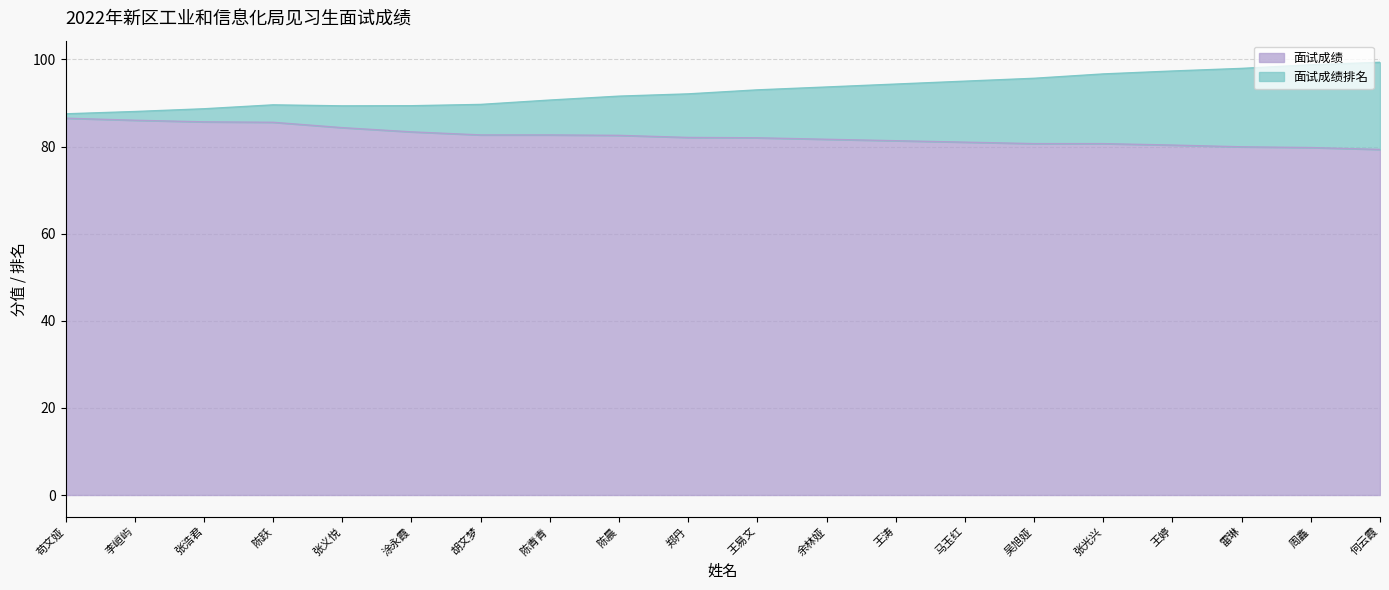

What is the label of the 4th point from the right?

王婷